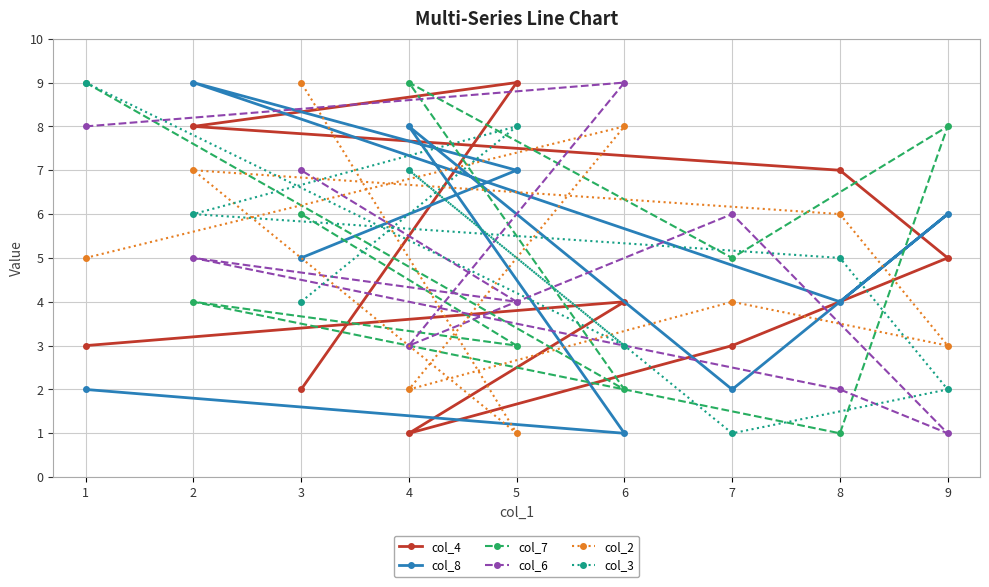

What is the lowest value of the col_4 series?

1